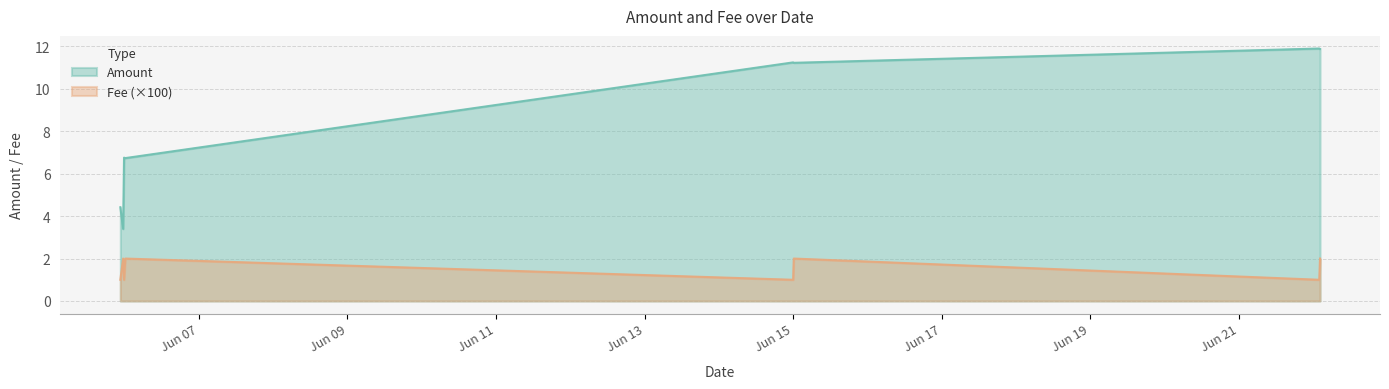

What is the ratio of the value at 2021-06-22 02:00:00 to the value at 2021-06-05 22:36:00?

1.0